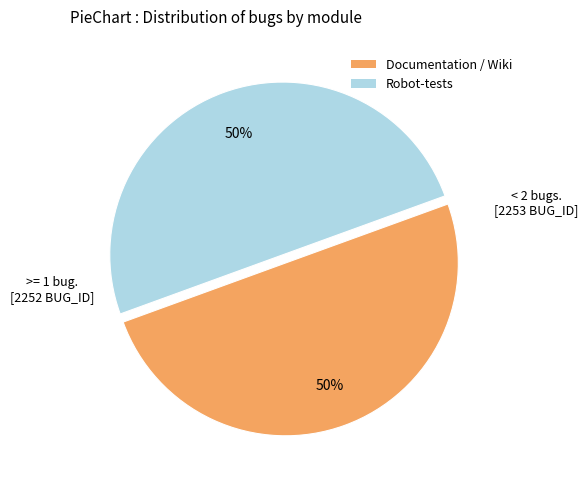

The Robot-tests slice represents 50% of the pie. True or false?

True